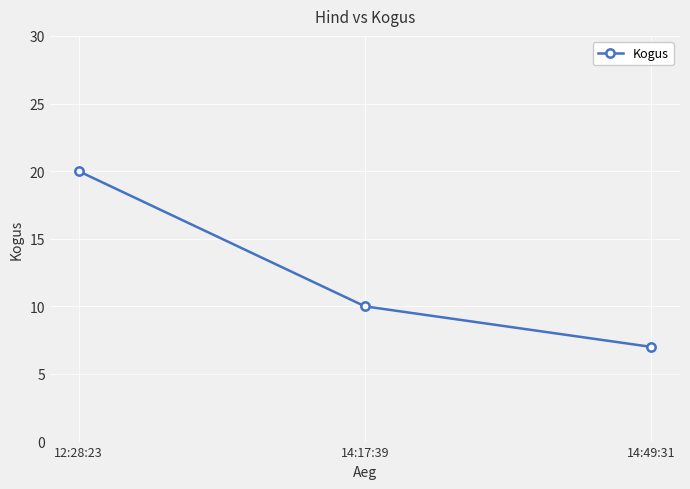

List the labels in order of value, largest first.

12:28:23, 14:17:39, 14:49:31